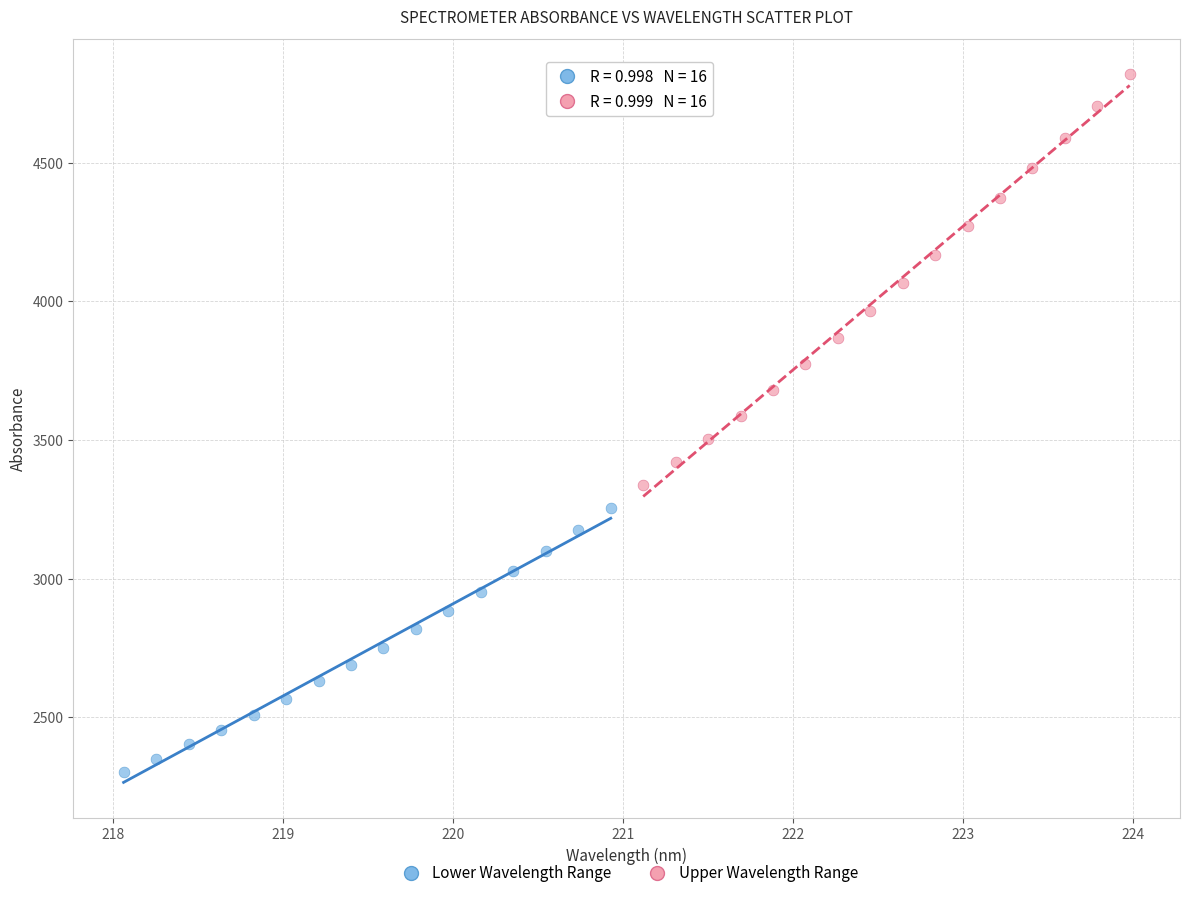

Which series contains the highest Y value?

Upper Wavelength Range